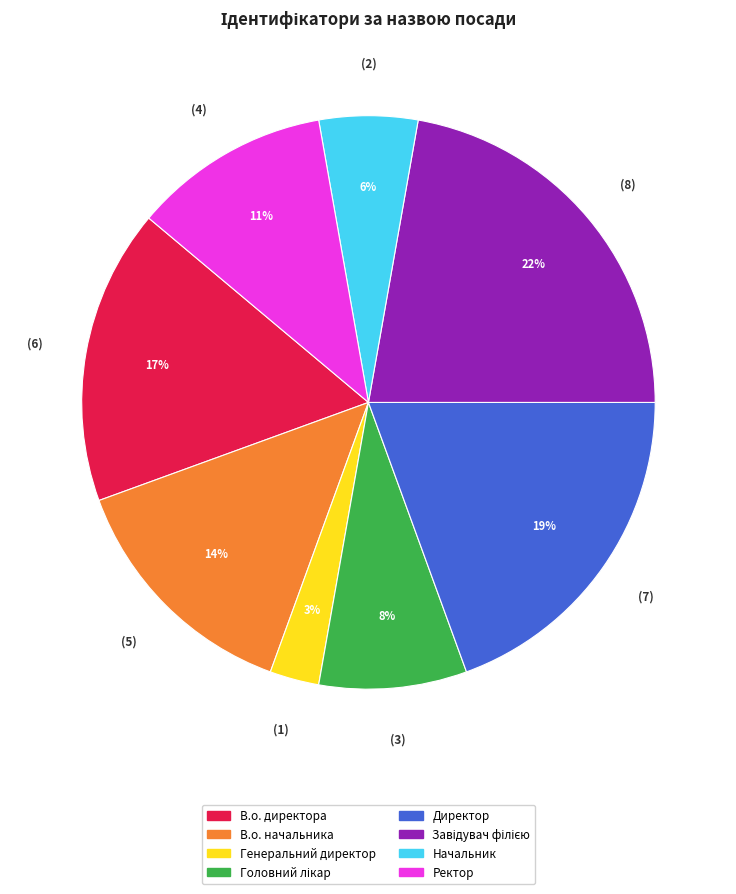

The Директор slice represents 19% of the pie. True or false?

True